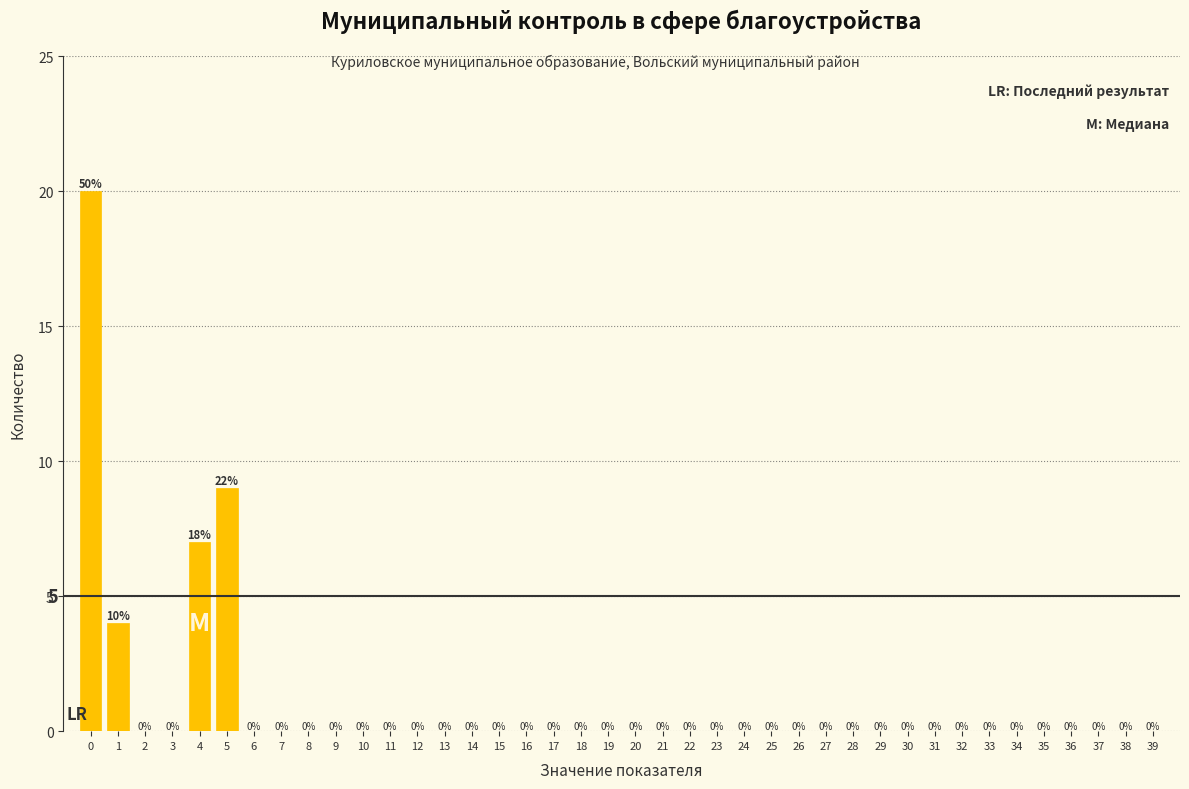

Reading left to right, extract all data points from this chart.

0=20	1=4	2=0	3=0	4=7	5=9	6=0	7=0	8=0	9=0	10=0	11=0	12=0	13=0	14=0	15=0	16=0	17=0	18=0	19=0	20=0	21=0	22=0	23=0	24=0	25=0	26=0	27=0	28=0	29=0	30=0	31=0	32=0	33=0	34=0	35=0	36=0	37=0	38=0	39=0